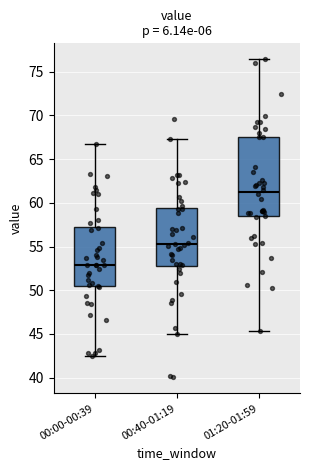

Which box is the tallest, from its lower edge to its upper edge?

01:20-01:59